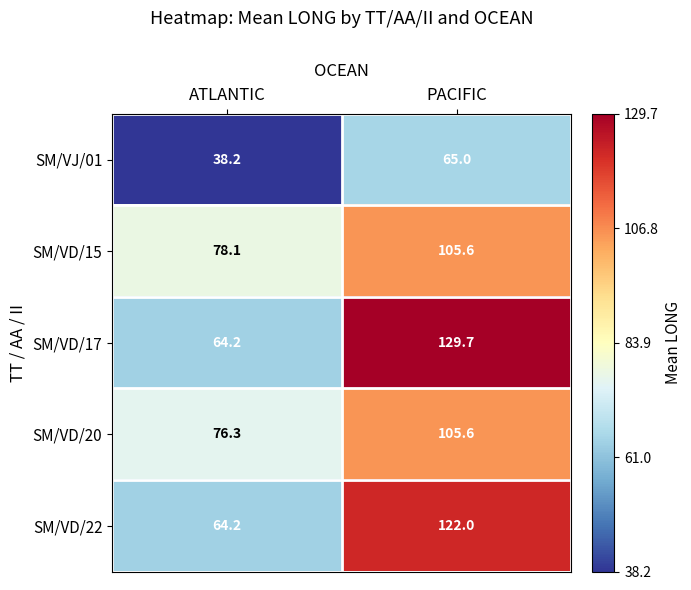

What is the sum of all SM/VD/17 values?

193.9